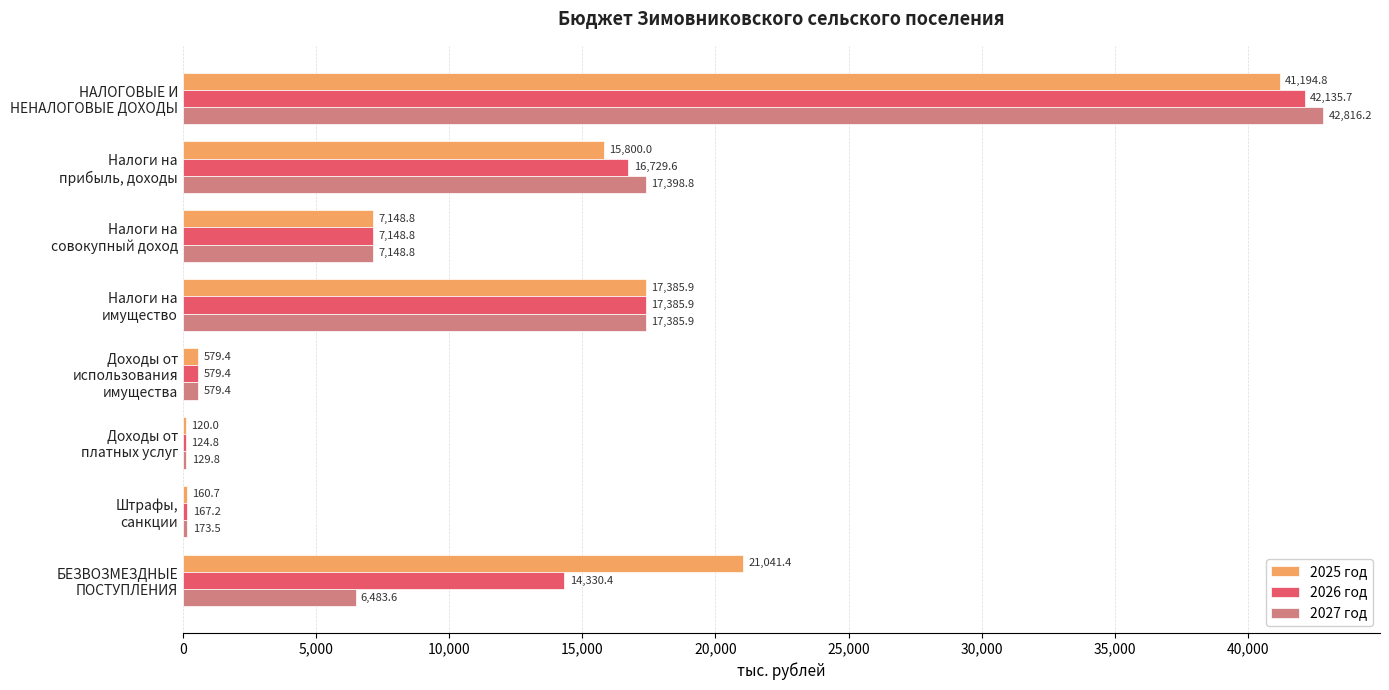

Which series has the largest total across all categories?

2025 год